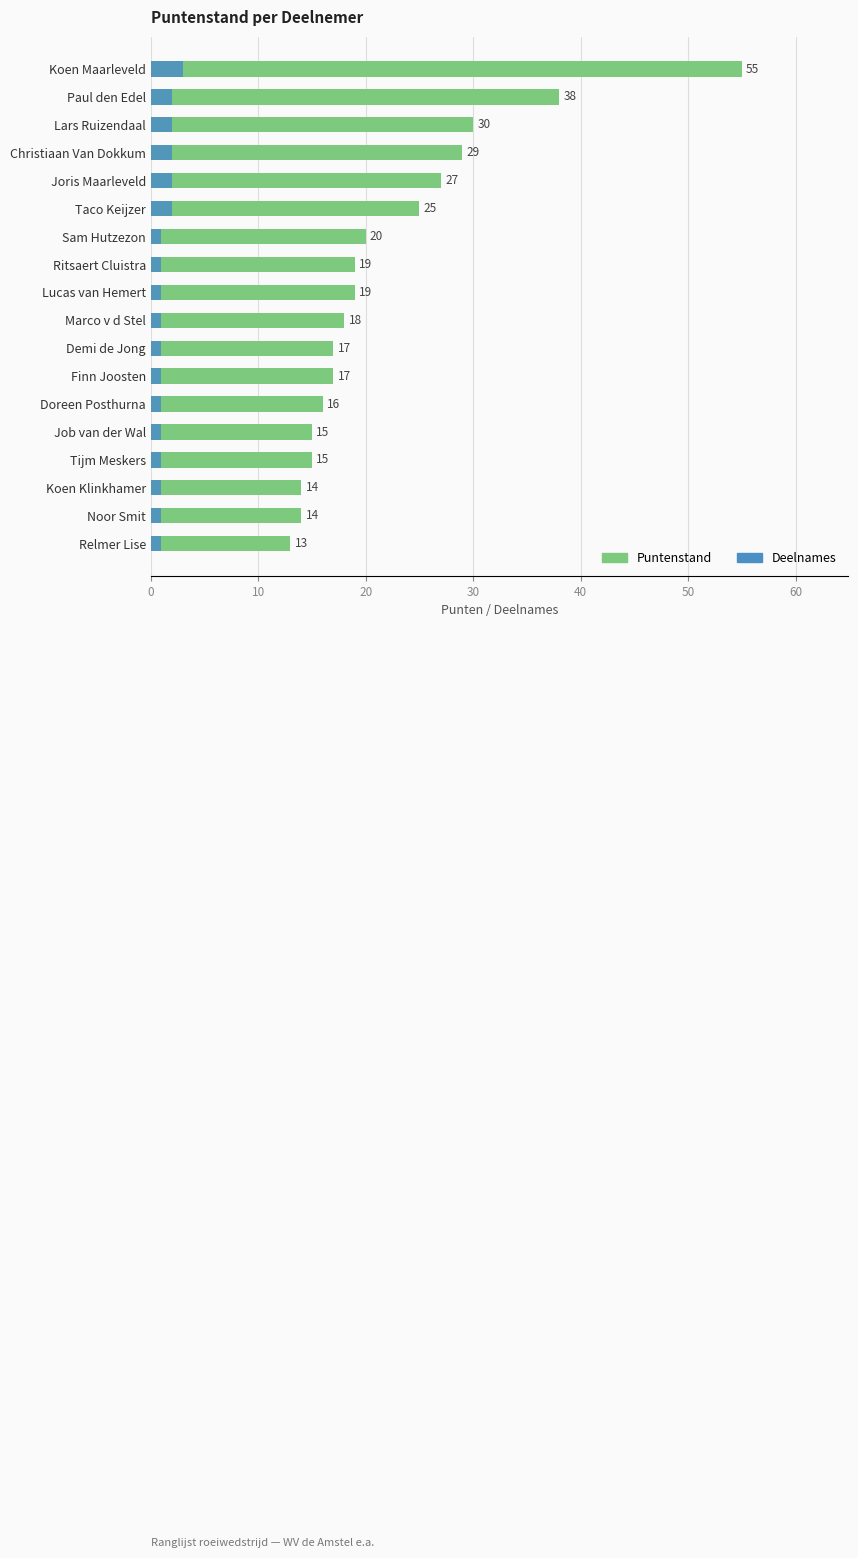

Which series has the largest total across all categories?

Puntenstand